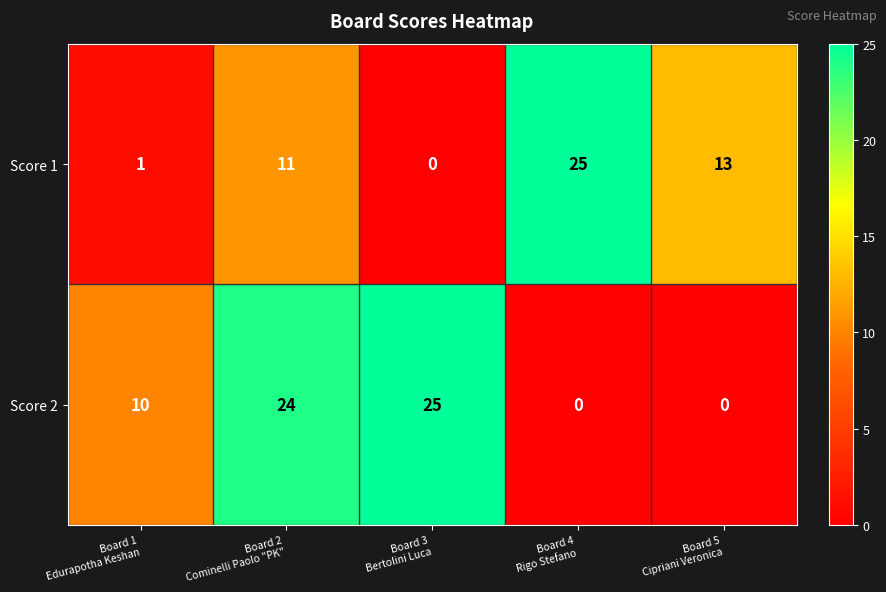

Which series has the largest total across all categories?

Score 2